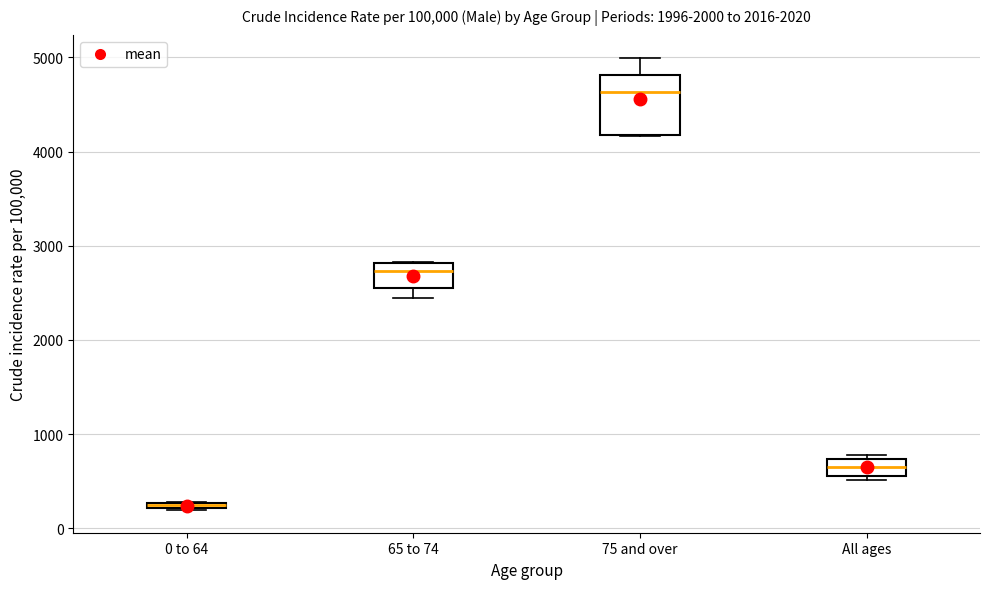

Comparing the boxes themselves (not the whiskers), which one is the tallest?

75 and over